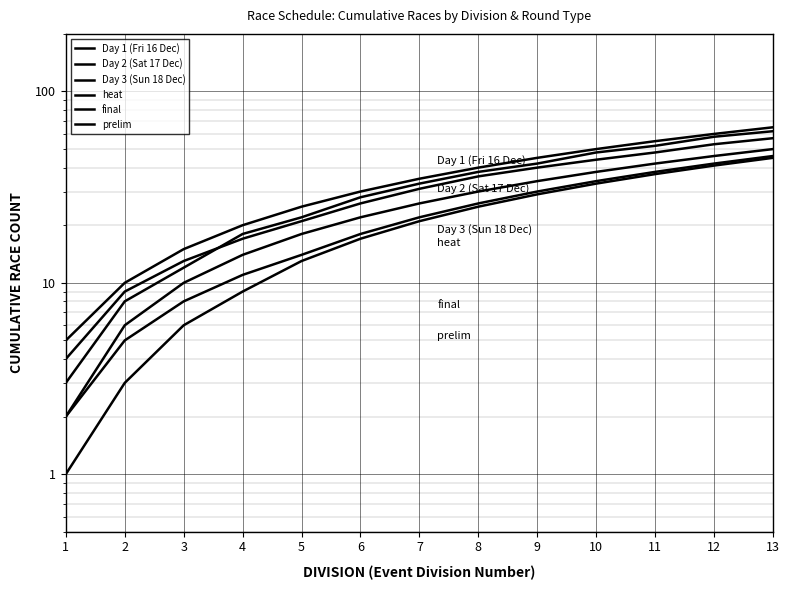

Reading left to right, extract all data points from this chart.

Day 1 (Fri 16 Dec): 5	10	15	20	25	30	35	40	45	50	55	60	65
Day 2 (Sat 17 Dec): 3	8	12	18	22	28	33	38	42	48	52	58	62
Day 3 (Sun 18 Dec): 2	6	10	14	18	22	26	30	34	38	42	46	50
heat: 4	9	13	17	21	26	31	36	40	44	48	53	57
final: 1	3	6	9	13	17	21	25	29	33	37	41	45
prelim: 2	5	8	11	14	18	22	26	30	34	38	42	46